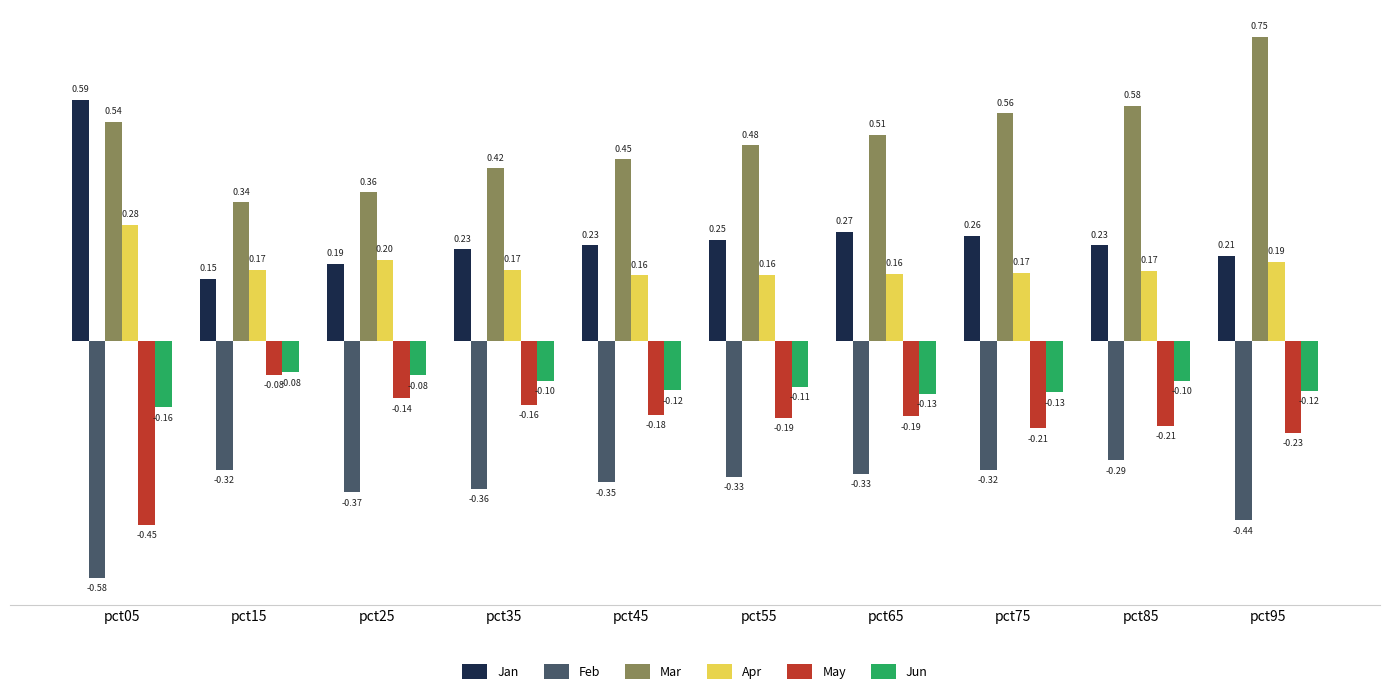

Count the number of data series in this chart.

6